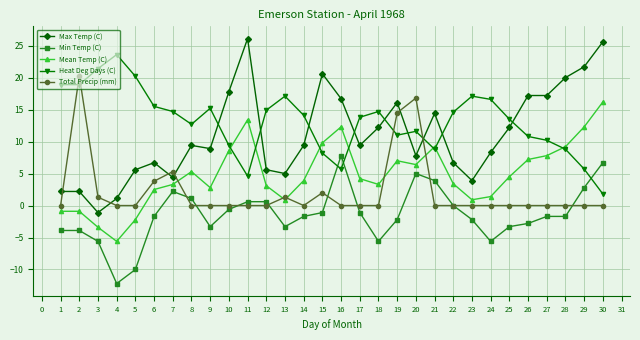

What is the value of the Max Temp (C) point at the 16th from the left?

16.7